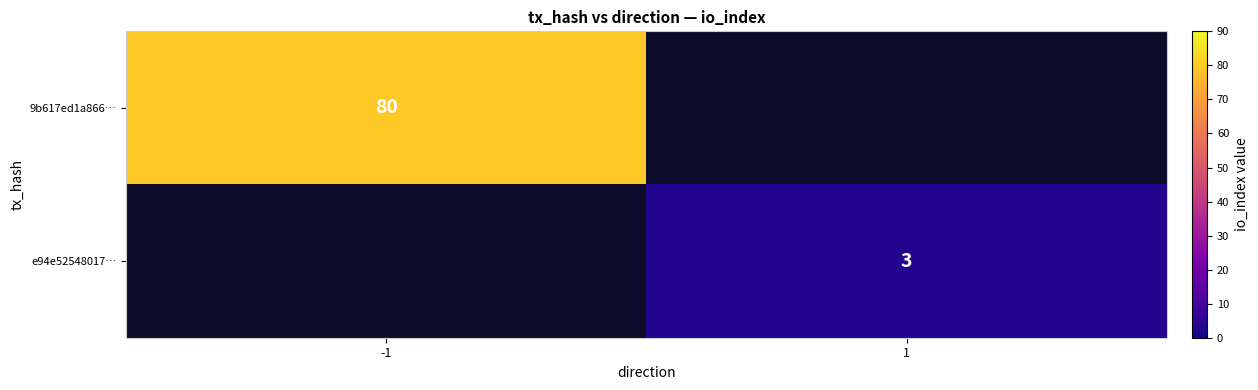

How many data points does each series have?

2